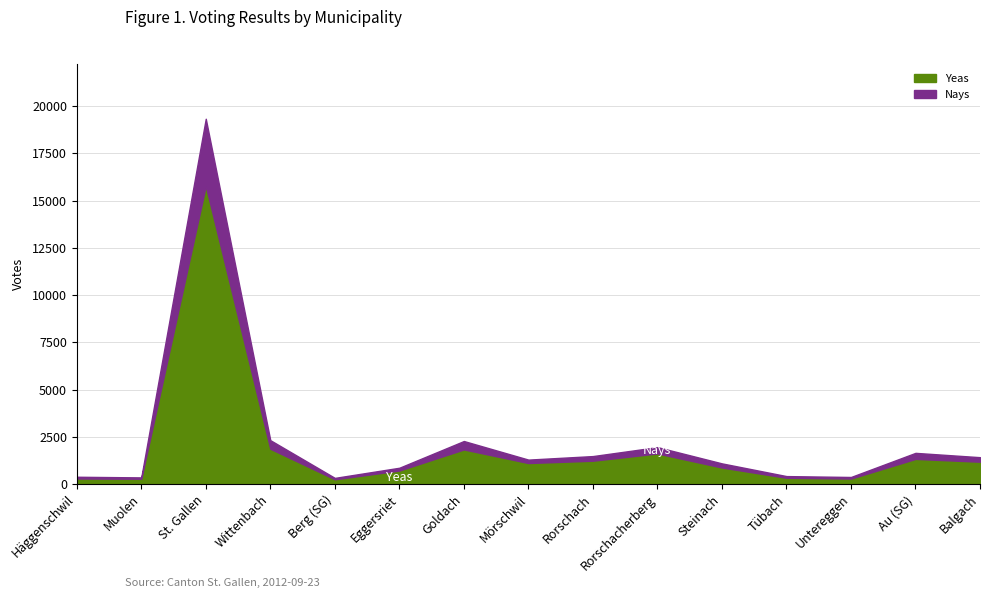

True or false: Nays has a value of 366 at Balgach.

False